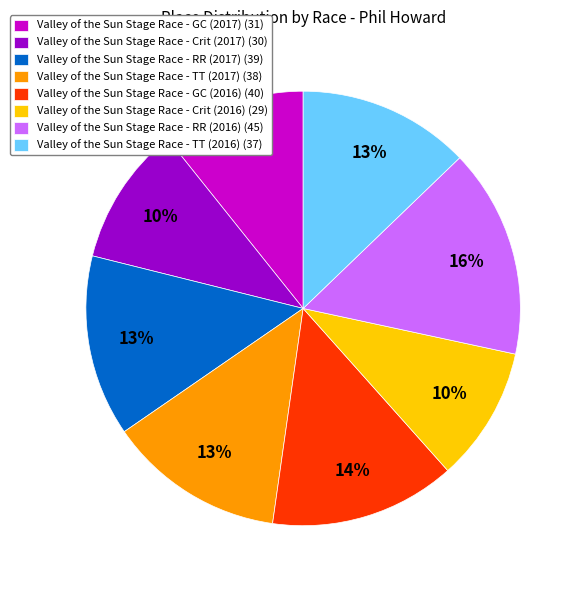

The Valley of the Sun Stage Race - RR (2017) (39) slice represents 13% of the pie. True or false?

True